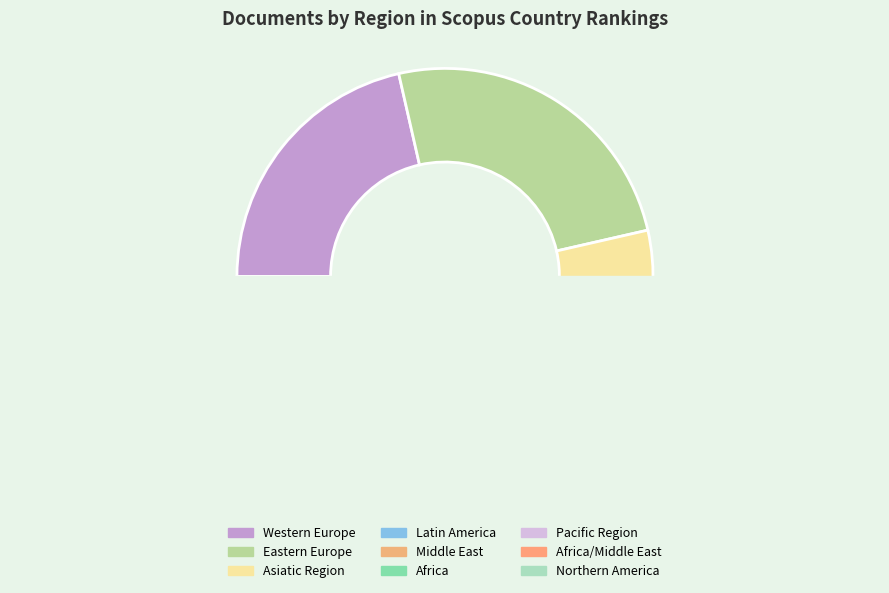

Does Africa/Middle East account for over 50% of the chart?

No